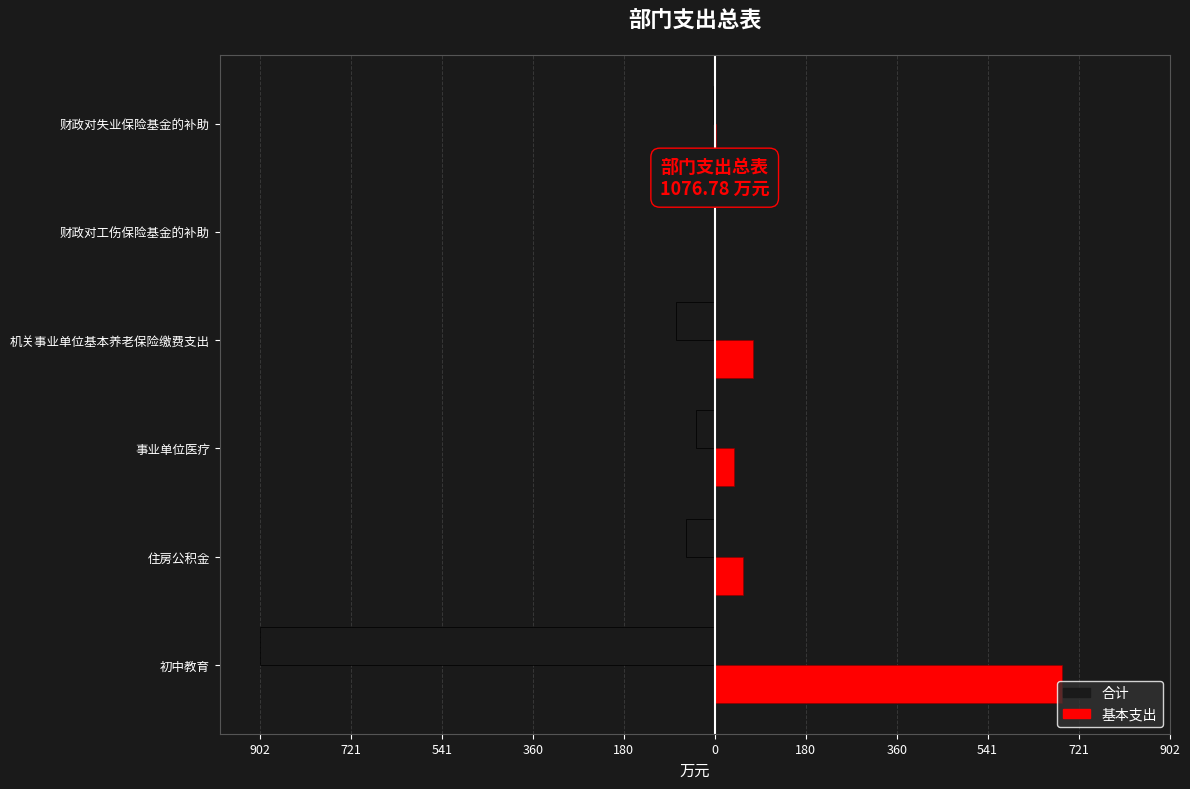

What is the difference between the second highest and second lowest values in the 基本支出 series?

73.0